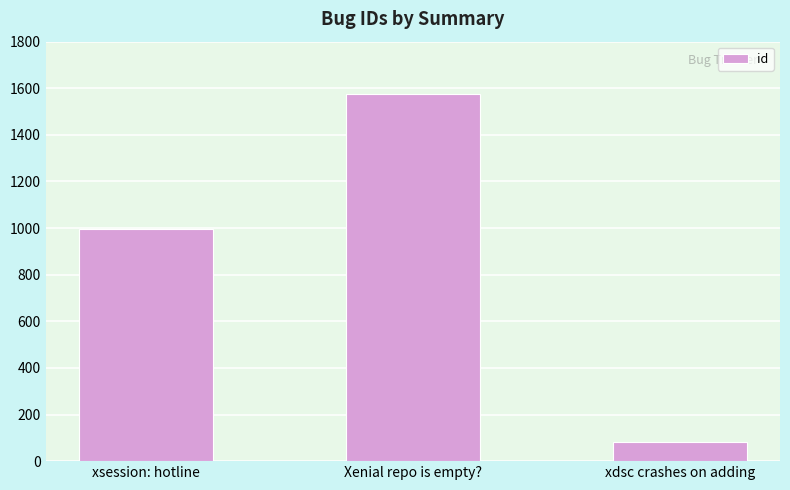

What position from the right is Xenial repo is empty??

2